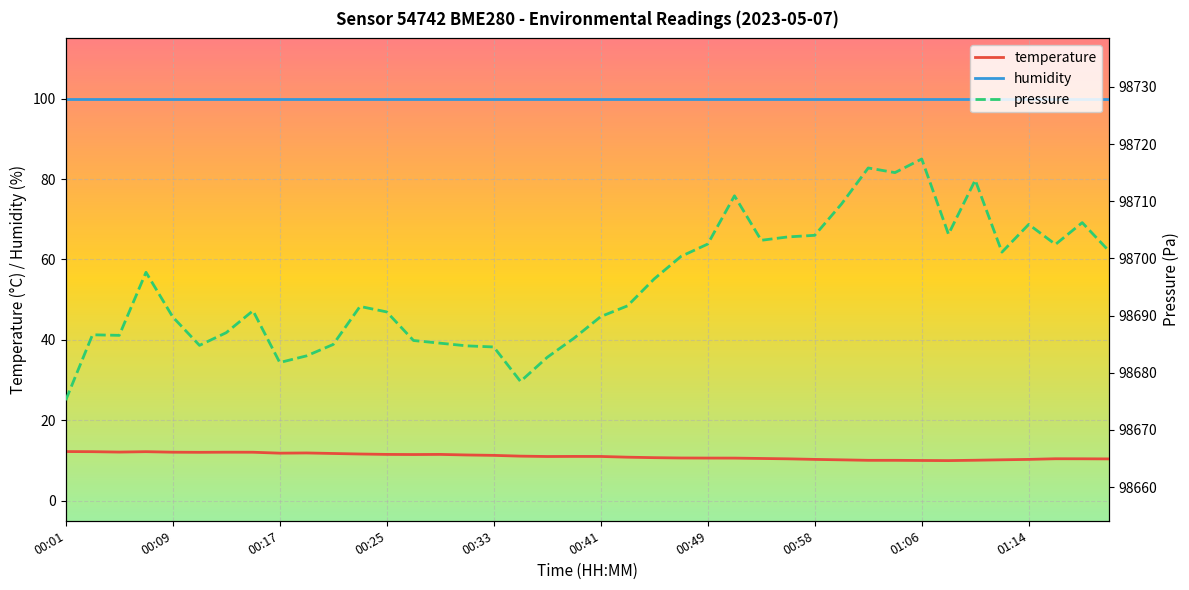

List the series in order of their peak value, lowest first.

temperature, humidity, pressure